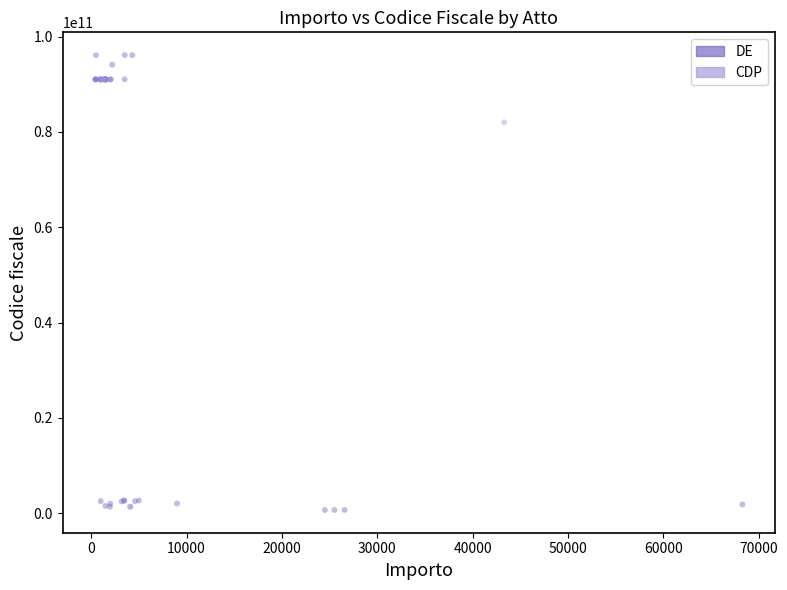

Which series contains the highest Y value?

DE